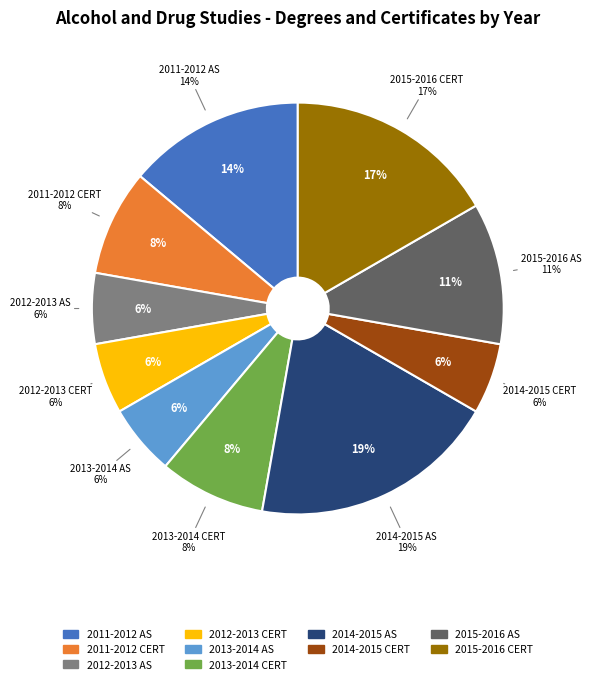

To the nearest percent, what is the average slice percentage?

10%